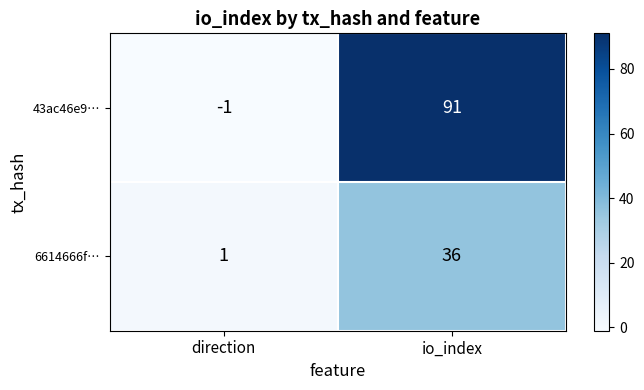

List the series in order of their overall mean, highest first.

43ac46e9…, 6614666f…